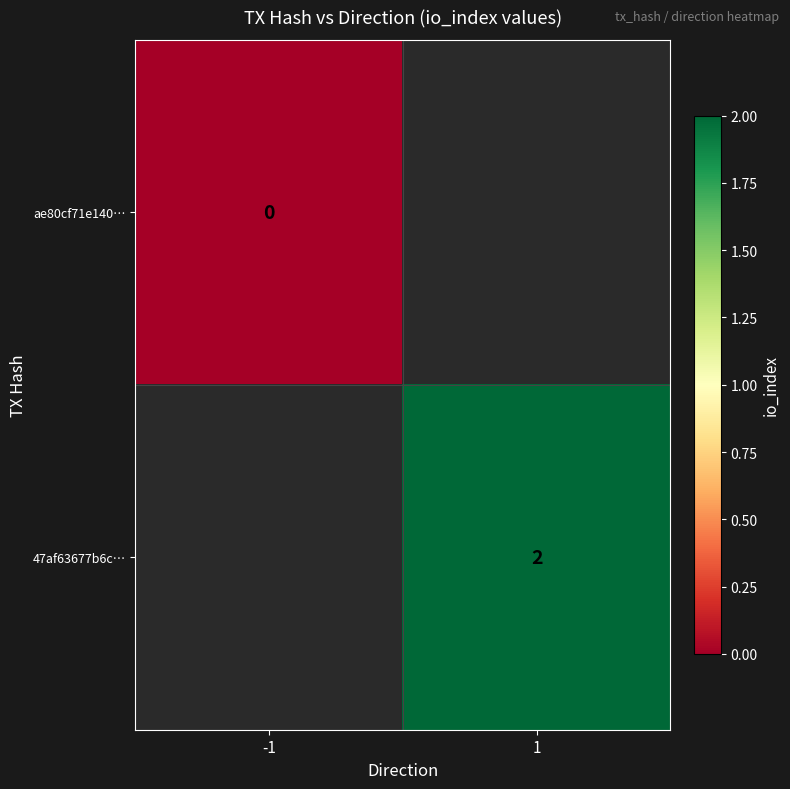

True or false: 47af63677b6c… has a value of 2 at 1.

True